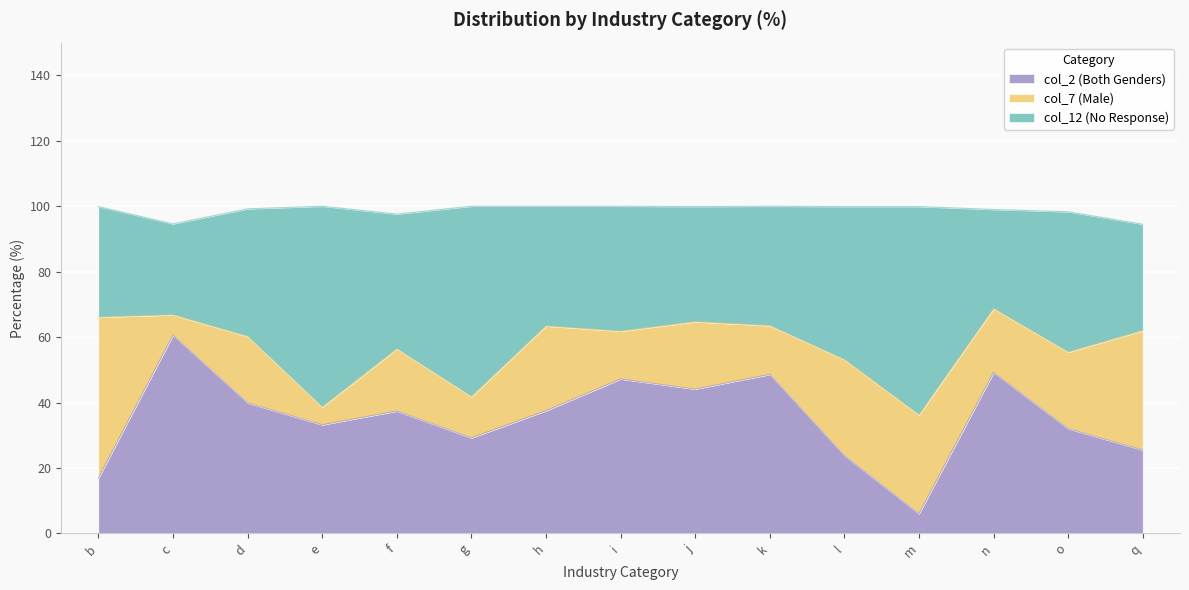

Which category has the highest value in the col_2 (Both Genders) series?

c